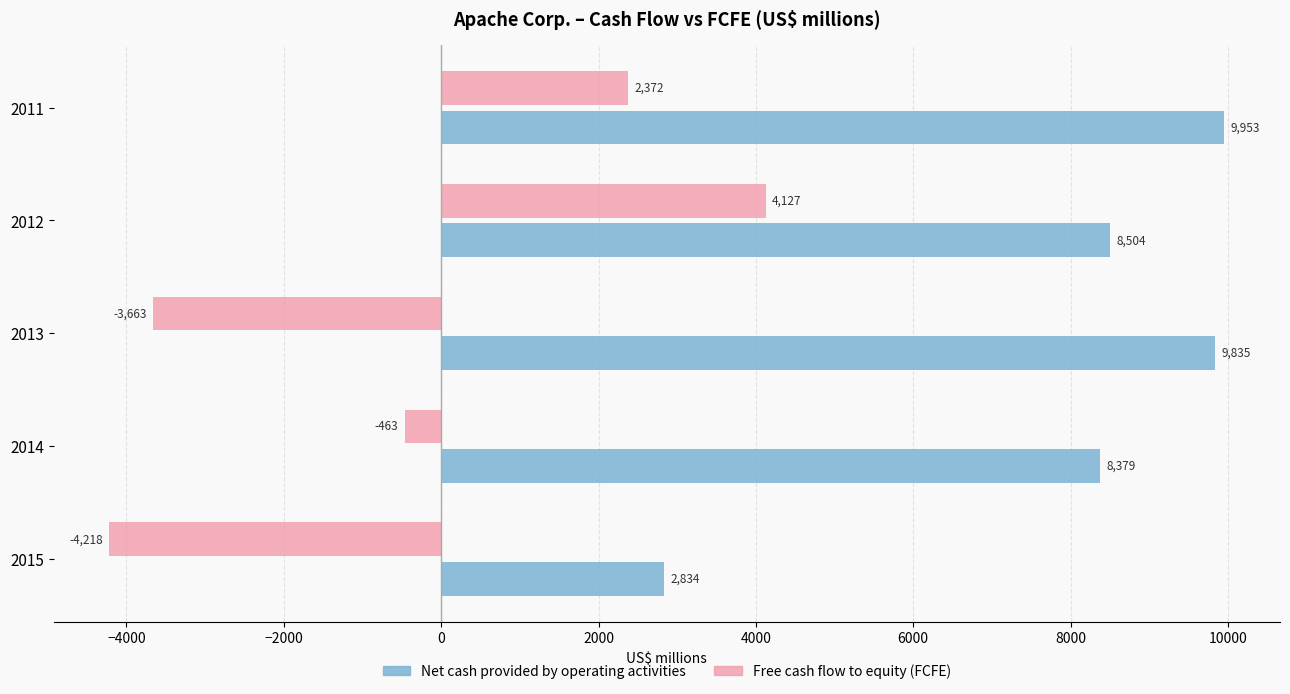

What are all the series names shown in the legend?

Net cash provided by operating activities, Free cash flow to equity (FCFE)